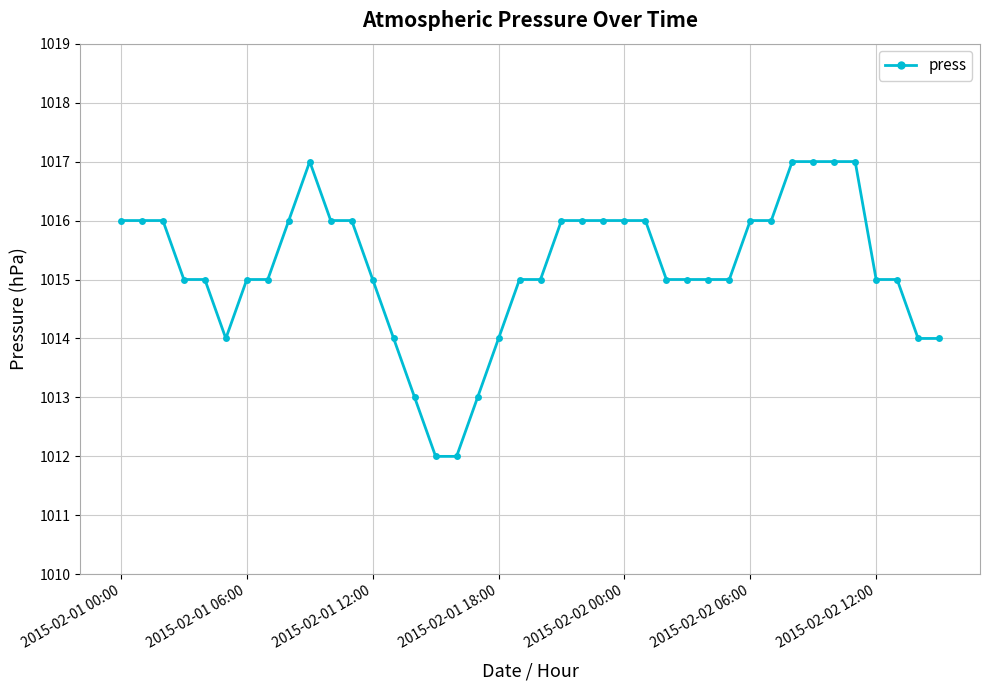

What is the value of the 26th point from the left?

1016